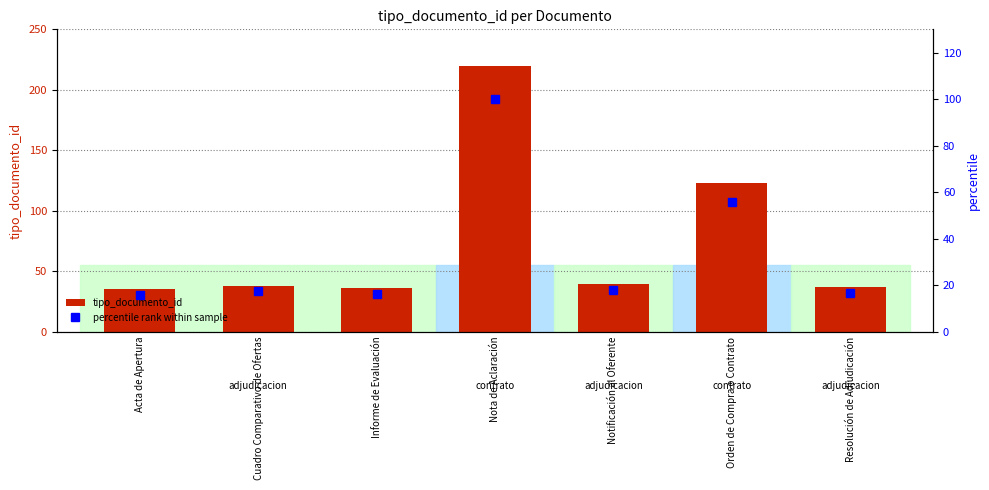

Reading left to right, extract all data points from this chart.

tipo_documento_id: 35.0	38.0	36.0	220.0	39.0	123.0	37.0
percentile rank within sample: 15.9	17.3	16.4	100.0	17.7	55.9	16.8